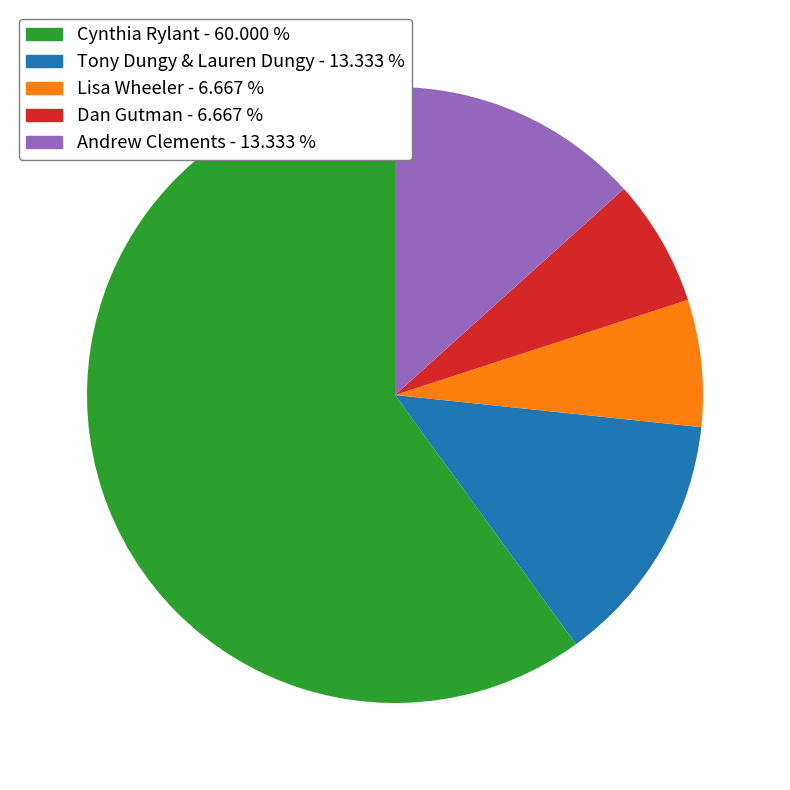

Is there any slice that represents more than half of the pie?

Yes